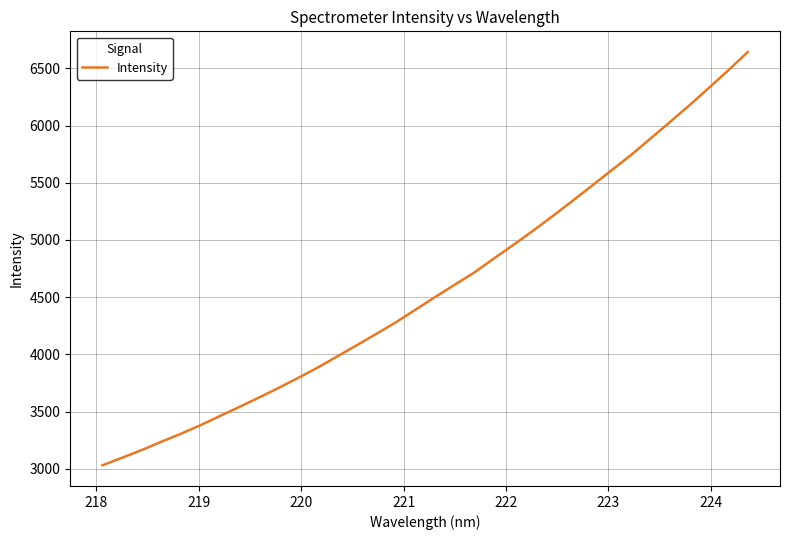

What is the greatest value displayed?

6643.2